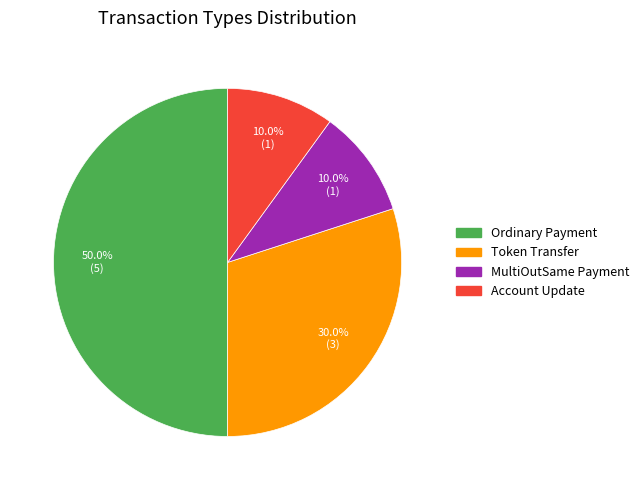

How many segments does this pie chart have?

4